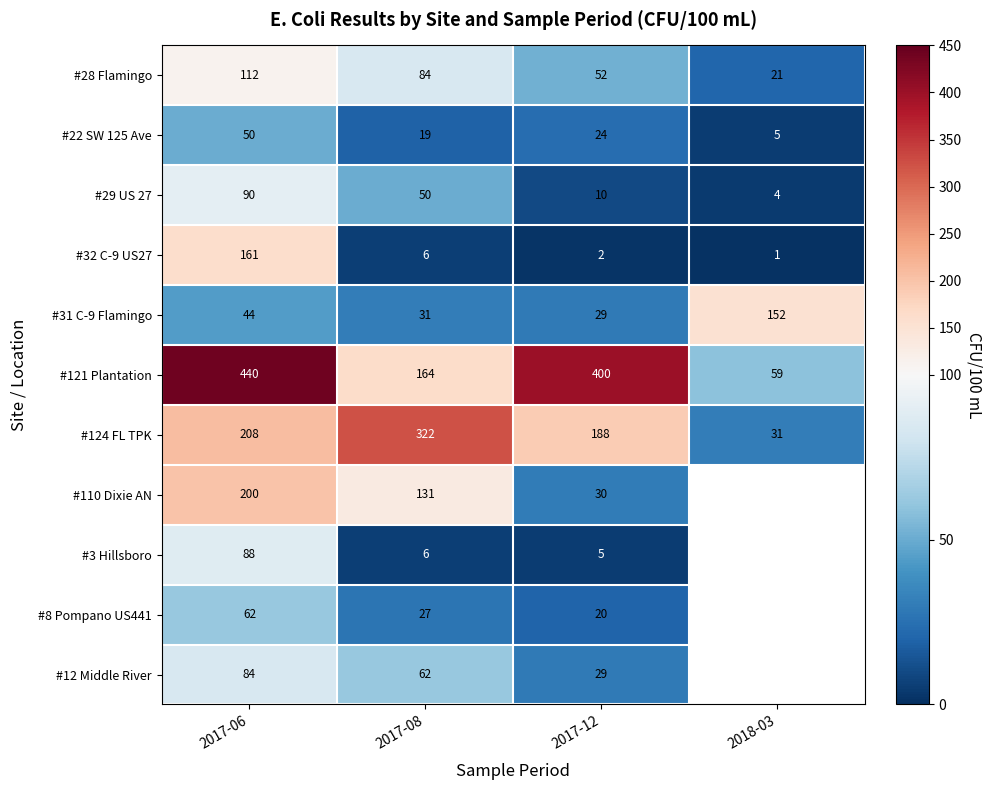

Is the value of #124 FL TPK at 2017-06 greater than the value of #28 Flamingo at 2018-03?

Yes